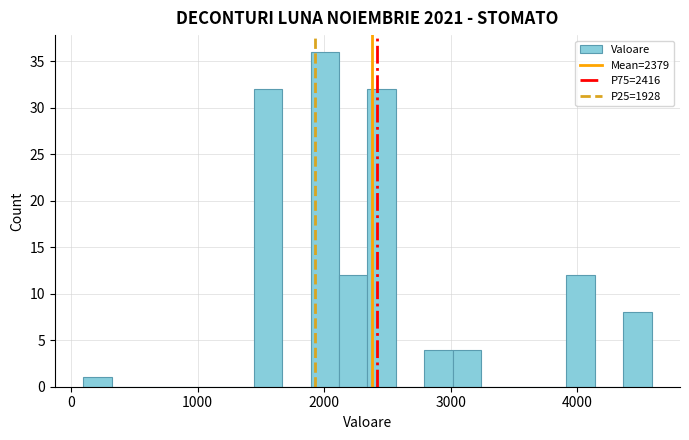

Around what value on the x-axis is the tallest bar? Give the approximate position of its centre, as read against the axis.

2000